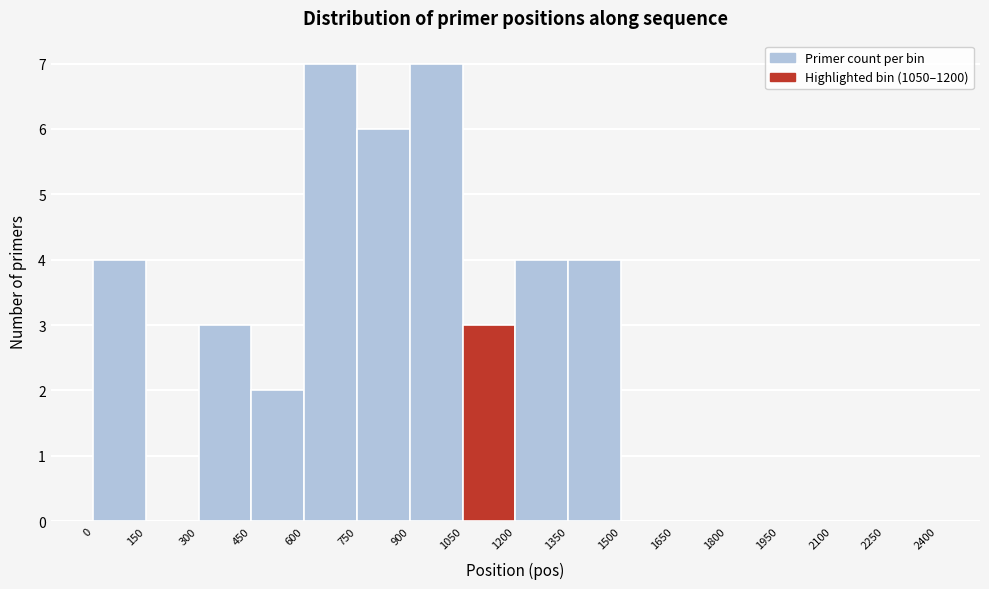

What is the height of the bar covering 600 to 750 on the x-axis? The values are not printed on the chart, so give them approximately, as read against the axis.

7